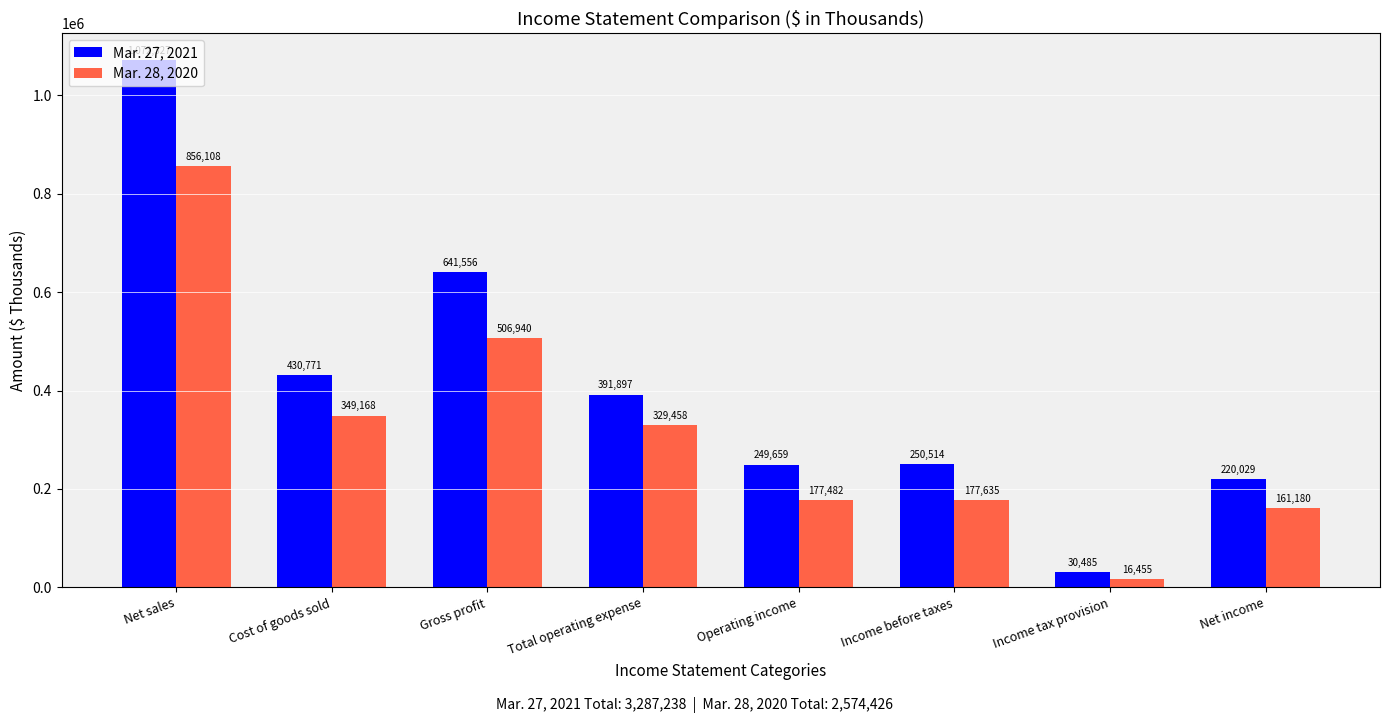

What is the value of the Mar. 28, 2020 bar at the 1st from the left?

856108